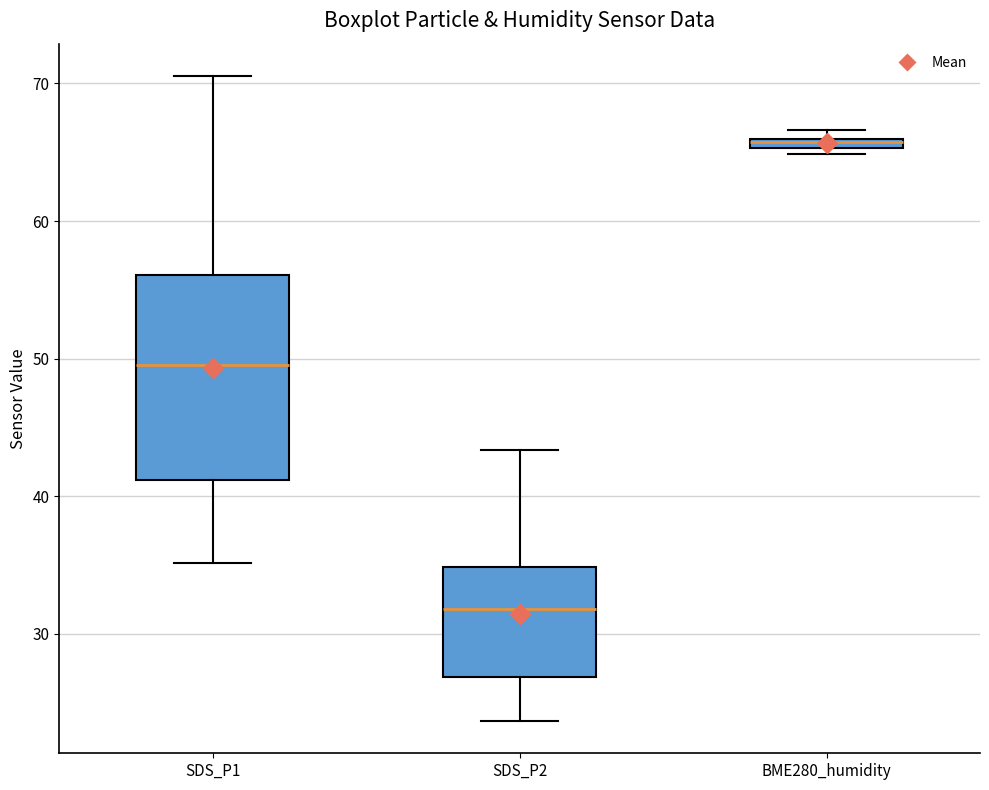

Where does the median line of the box for SDS_P2 sit on the y-axis? The values are not printed on the chart, so give them approximately, as read against the axis.

32